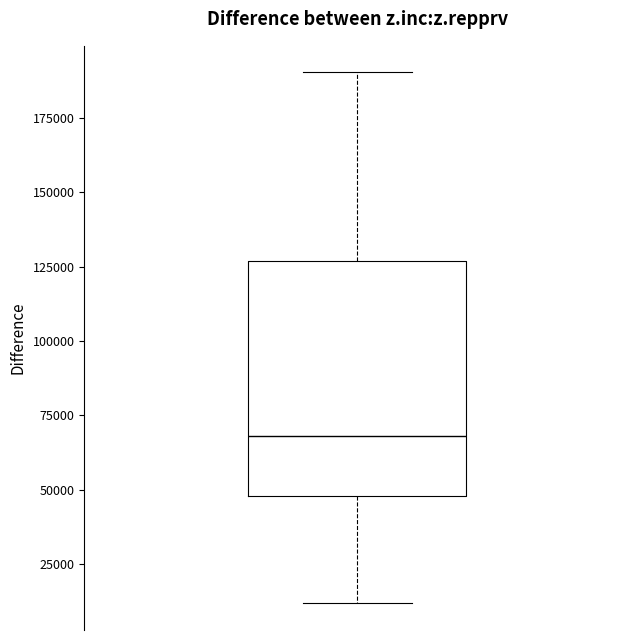

Read this box plot against the y-axis: the position of the median line, the range covered by the box, and the ends of both whiskers. The values are not printed on the chart, so give them approximately, as read against the axis.

median 70000, box 50000 to 125000, whiskers 10000 to 190000